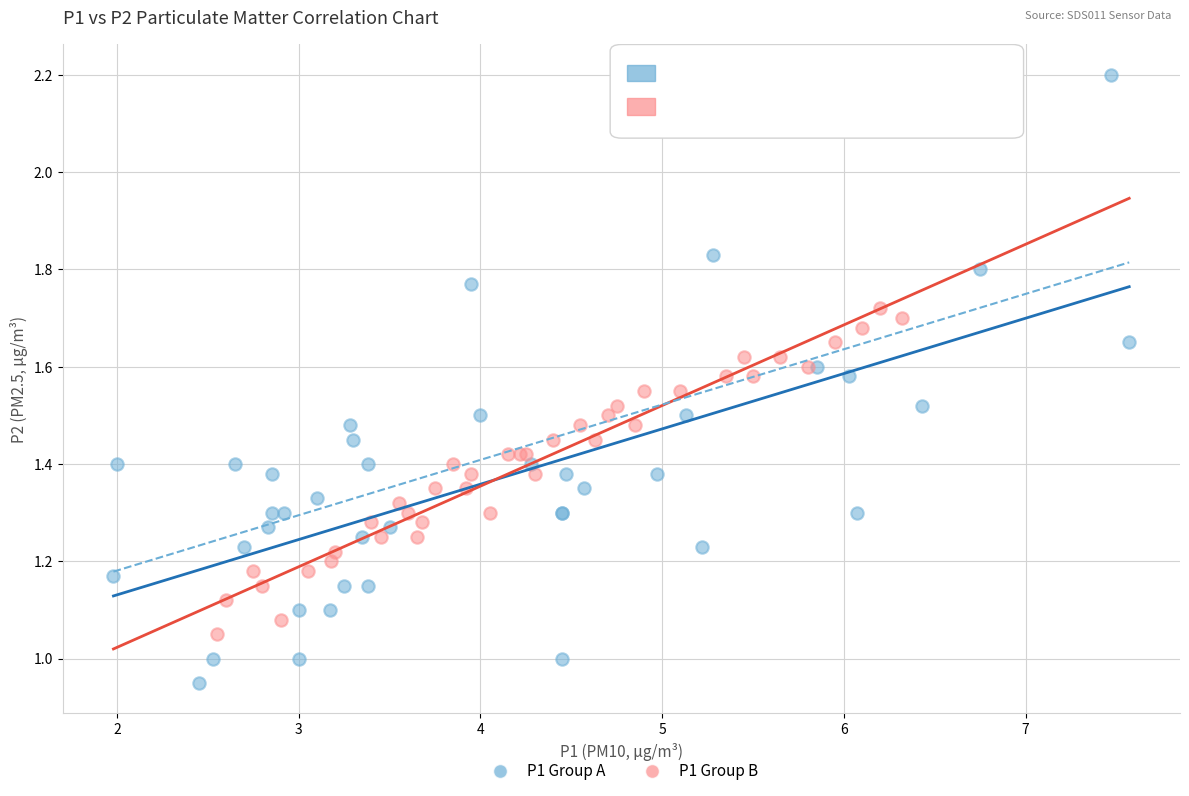

Which series contains the lowest Y value?

P1 Group A